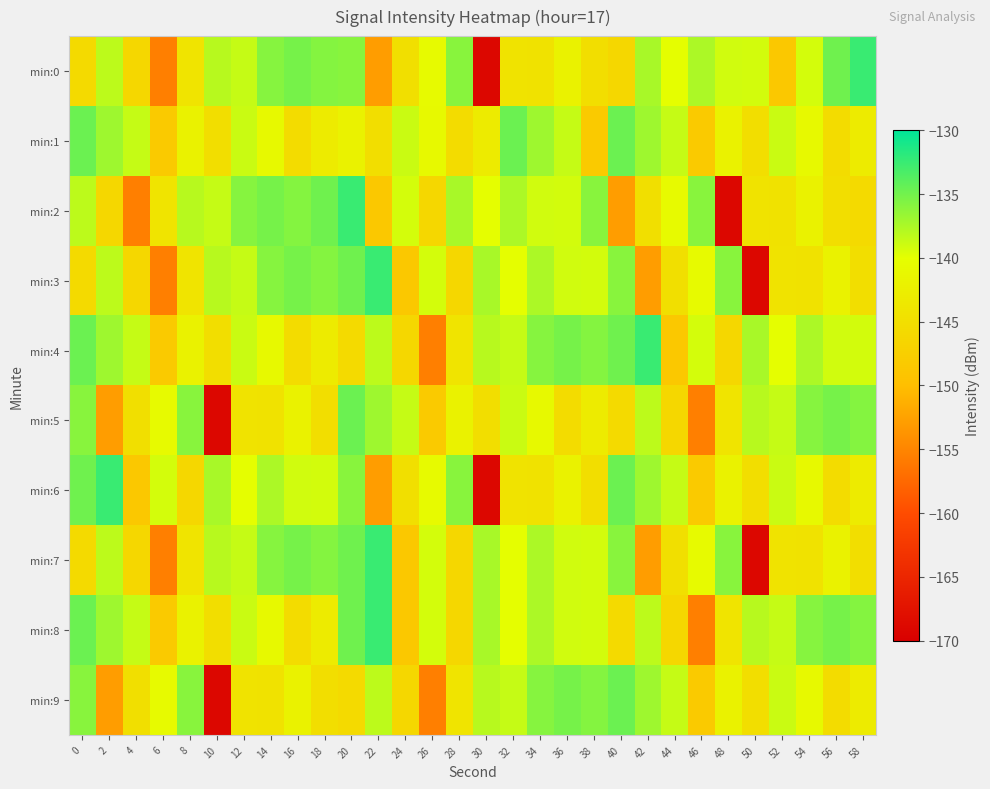

Reading left to right, transcribe all the data shown in this chart.

min:0: 0=-145.7	2=-138.2	4=-146.1	6=-155.5	8=-144.2	10=-138.0	12=-138.6	14=-135.9	16=-135.2	18=-135.8	20=-136.0	22=-153.0	24=-144.9	26=-140.6	28=-136.0	30=-169.0	32=-144.3	34=-144.4	36=-141.9	38=-145.1	40=-146.2	42=-137.4	44=-140.1	46=-137.6	48=-139.1	50=-139.2	52=-148.6	54=-139.3	56=-134.9	58=-132.6
min:1: 0=-134.7	2=-136.9	4=-138.6	6=-148.1	8=-142.0	10=-145.1	12=-138.8	14=-140.8	16=-145.3	18=-143.1	20=-142.0	22=-145.1	24=-138.8	26=-140.8	28=-145.3	30=-143.1	32=-134.7	34=-136.9	36=-138.6	38=-148.1	40=-134.7	42=-136.9	44=-138.6	46=-148.1	48=-142.0	50=-145.1	52=-138.8	54=-140.8	56=-145.3	58=-143.1
min:2: 0=-138.2	2=-146.1	4=-155.5	6=-144.2	8=-138.0	10=-138.6	12=-135.9	14=-135.2	16=-135.8	18=-134.9	20=-132.6	22=-148.6	24=-139.3	26=-146.2	28=-137.4	30=-140.1	32=-137.6	34=-139.1	36=-139.2	38=-136.0	40=-153.0	42=-144.9	44=-140.6	46=-136.0	48=-169.0	50=-144.3	52=-144.4	54=-141.9	56=-145.1	58=-145.7
min:3: 0=-145.7	2=-138.2	4=-146.1	6=-155.5	8=-144.2	10=-138.0	12=-138.6	14=-135.9	16=-135.2	18=-135.8	20=-134.9	22=-132.6	24=-148.6	26=-139.3	28=-146.2	30=-137.4	32=-140.1	34=-137.6	36=-139.1	38=-139.2	40=-136.0	42=-153.0	44=-144.9	46=-140.6	48=-136.0	50=-169.0	52=-144.3	54=-144.4	56=-141.9	58=-145.1
min:4: 0=-134.7	2=-136.9	4=-138.6	6=-148.1	8=-142.0	10=-145.1	12=-138.8	14=-140.8	16=-145.3	18=-143.1	20=-145.7	22=-138.2	24=-146.1	26=-155.5	28=-144.2	30=-138.0	32=-138.6	34=-135.9	36=-135.2	38=-135.8	40=-134.9	42=-132.6	44=-148.6	46=-139.3	48=-146.2	50=-137.4	52=-140.1	54=-137.6	56=-139.1	58=-139.2
min:5: 0=-136.0	2=-153.0	4=-144.9	6=-140.6	8=-136.0	10=-169.0	12=-144.3	14=-144.4	16=-141.9	18=-145.1	20=-134.7	22=-136.9	24=-138.6	26=-148.1	28=-142.0	30=-145.1	32=-138.8	34=-140.8	36=-145.3	38=-143.1	40=-145.7	42=-138.2	44=-146.1	46=-155.5	48=-144.2	50=-138.0	52=-138.6	54=-135.9	56=-135.2	58=-135.8
min:6: 0=-134.9	2=-132.6	4=-148.6	6=-139.3	8=-146.2	10=-137.4	12=-140.1	14=-137.6	16=-139.1	18=-139.2	20=-136.0	22=-153.0	24=-144.9	26=-140.6	28=-136.0	30=-169.0	32=-144.3	34=-144.4	36=-141.9	38=-145.1	40=-134.7	42=-136.9	44=-138.6	46=-148.1	48=-142.0	50=-145.1	52=-138.8	54=-140.8	56=-145.3	58=-143.1
min:7: 0=-145.7	2=-138.2	4=-146.1	6=-155.5	8=-144.2	10=-138.0	12=-138.6	14=-135.9	16=-135.2	18=-135.8	20=-134.9	22=-132.6	24=-148.6	26=-139.3	28=-146.2	30=-137.4	32=-140.1	34=-137.6	36=-139.1	38=-139.2	40=-136.0	42=-153.0	44=-144.9	46=-140.6	48=-136.0	50=-169.0	52=-144.3	54=-144.4	56=-141.9	58=-145.1
min:8: 0=-134.7	2=-136.9	4=-138.6	6=-148.1	8=-142.0	10=-145.1	12=-138.8	14=-140.8	16=-145.3	18=-143.1	20=-134.9	22=-132.6	24=-148.6	26=-139.3	28=-146.2	30=-137.4	32=-140.1	34=-137.6	36=-139.1	38=-139.2	40=-145.7	42=-138.2	44=-146.1	46=-155.5	48=-144.2	50=-138.0	52=-138.6	54=-135.9	56=-135.2	58=-135.8
min:9: 0=-136.0	2=-153.0	4=-144.9	6=-140.6	8=-136.0	10=-169.0	12=-144.3	14=-144.4	16=-141.9	18=-145.1	20=-145.7	22=-138.2	24=-146.1	26=-155.5	28=-144.2	30=-138.0	32=-138.6	34=-135.9	36=-135.2	38=-135.8	40=-134.7	42=-136.9	44=-138.6	46=-148.1	48=-142.0	50=-145.1	52=-138.8	54=-140.8	56=-145.3	58=-143.1